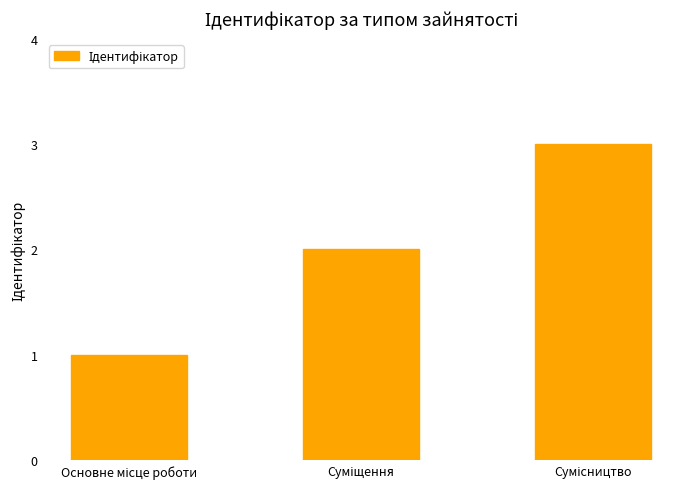

Reading right to left, list all the values displayed in this chart.

3	2	1